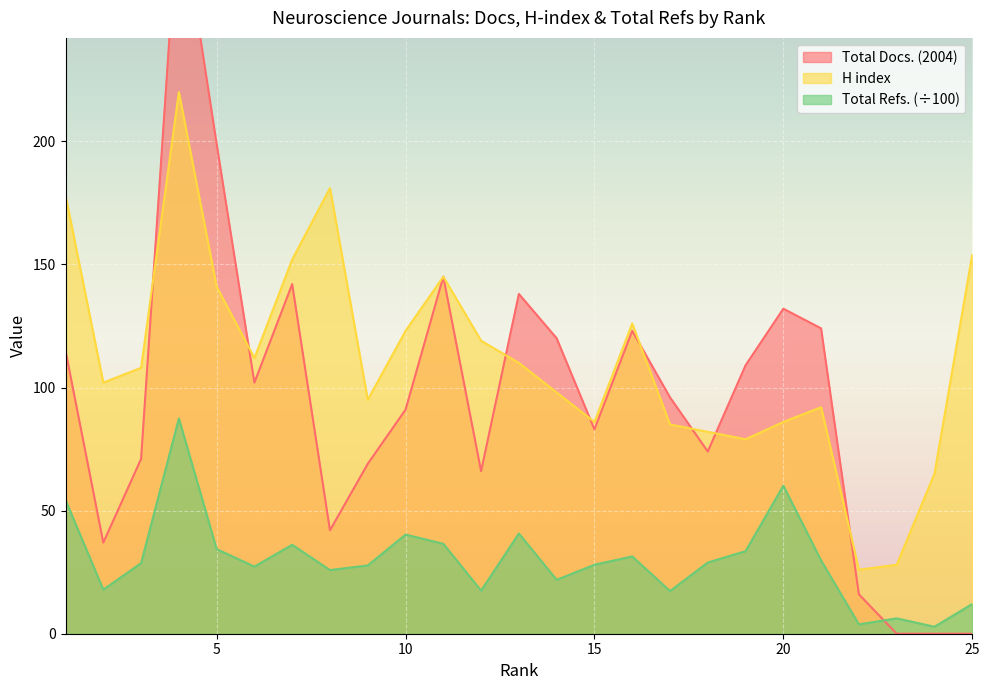

True or false: Total Docs. (2004) and H index cross at least once.

True